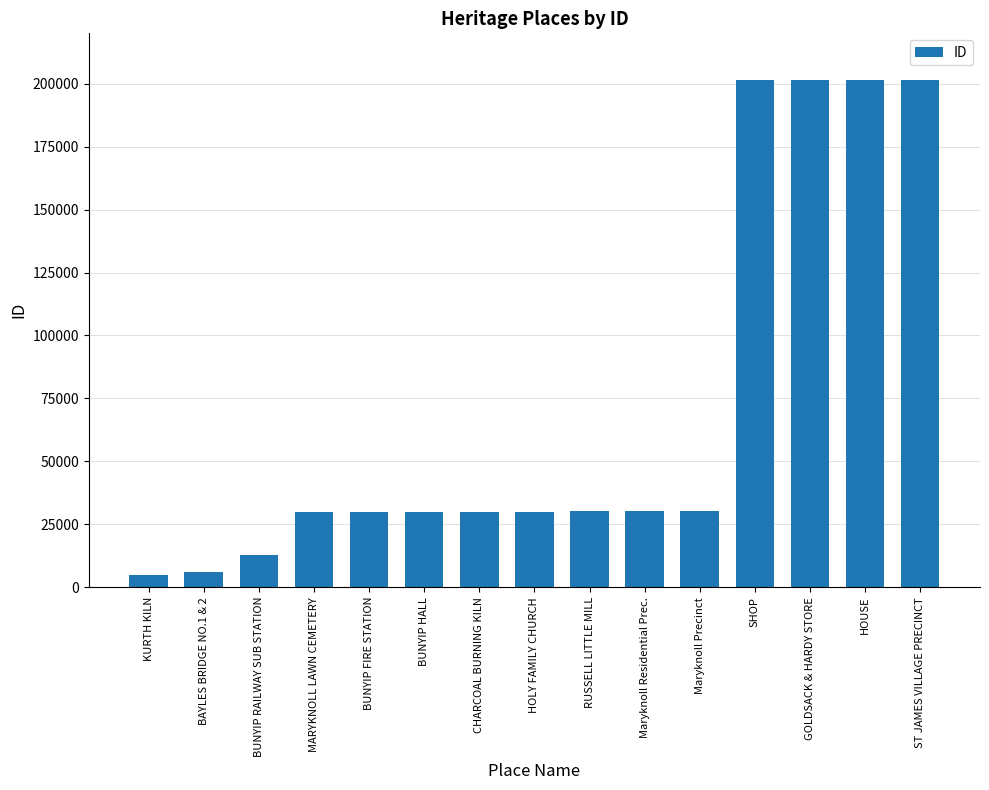

How many data points are less than 30038?

7